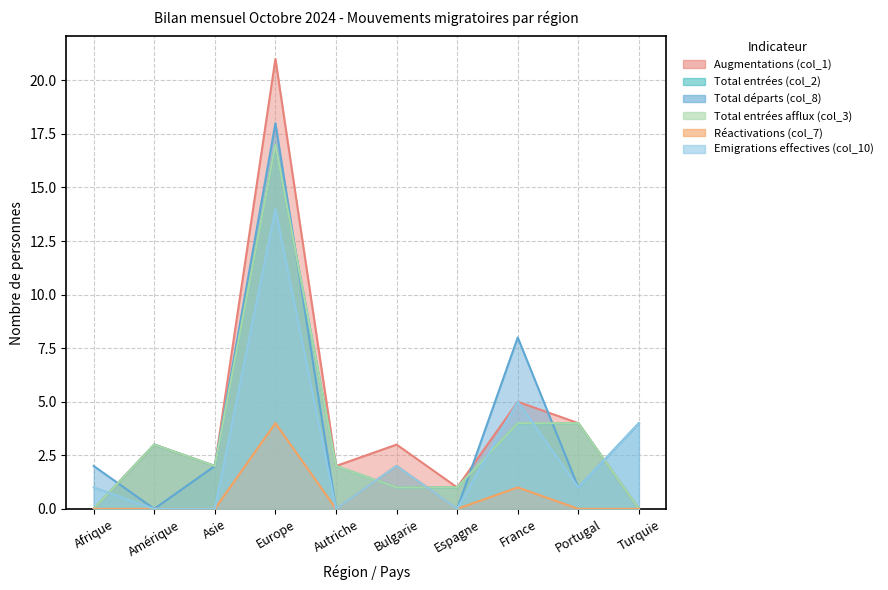

What is the total value across all series at Asie?

8